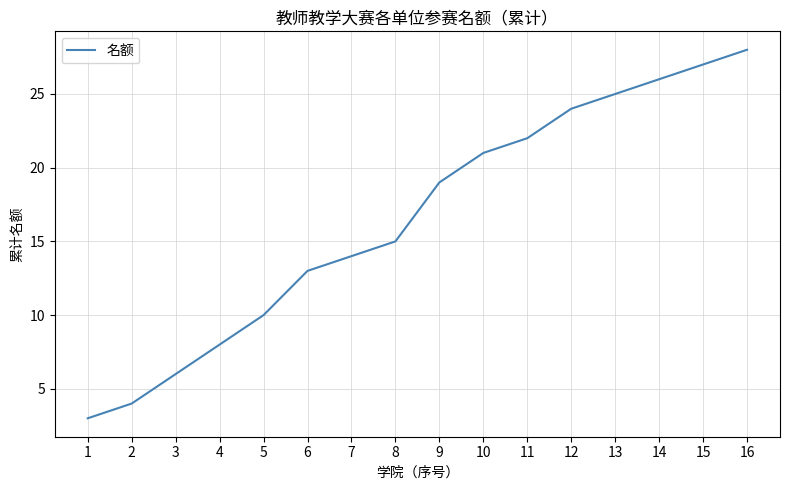

Reading left to right, extract all data points from this chart.

3	4	6	8	10	13	14	15	19	21	22	24	25	26	27	28